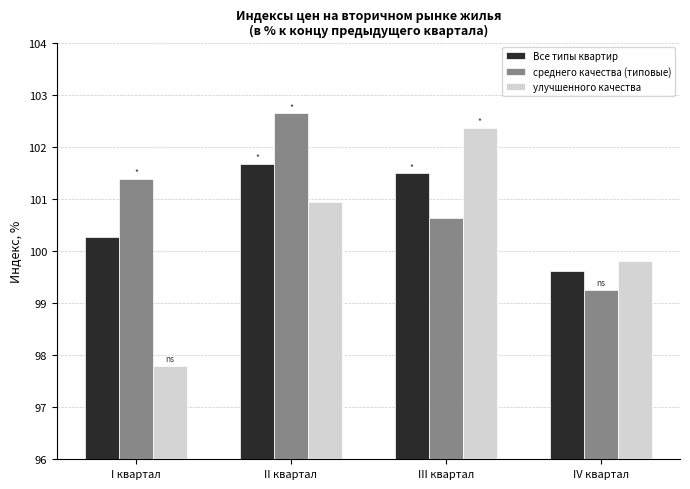

Rank the series at IV квартал from highest to lowest value.

улучшенного качества, Все типы квартир, среднего качества (типовые)